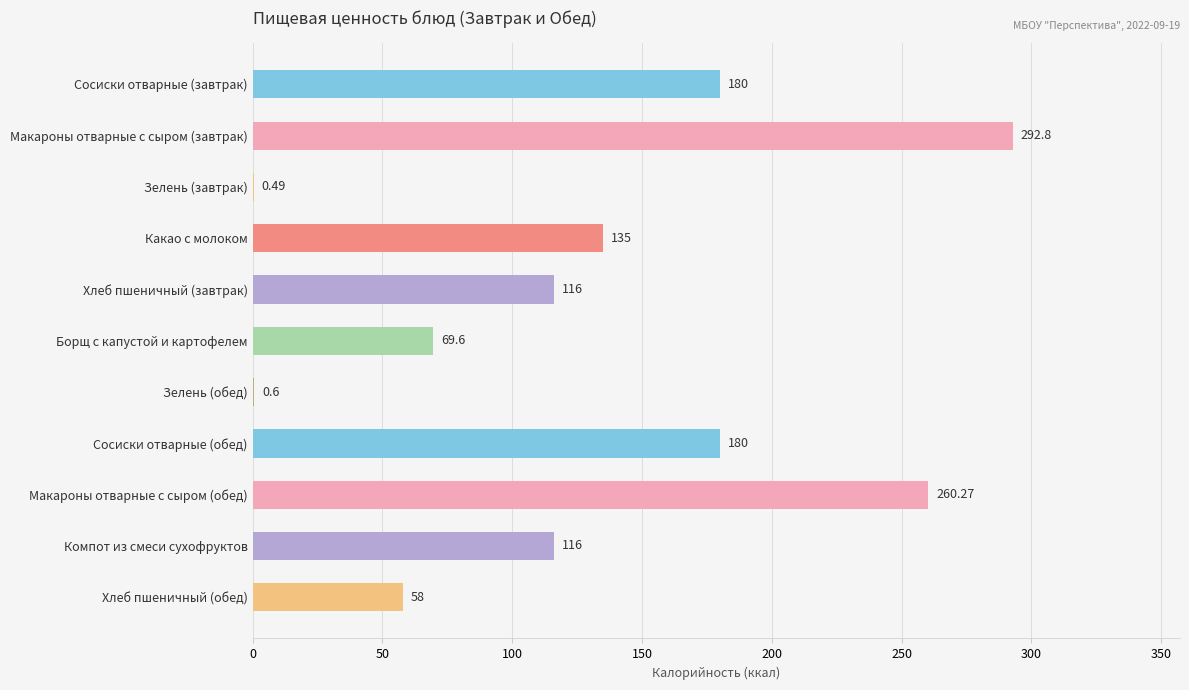

What is the sum of the values at Сосиски отварные (завтрак) and Хлеб пшеничный (обед)?

238.0